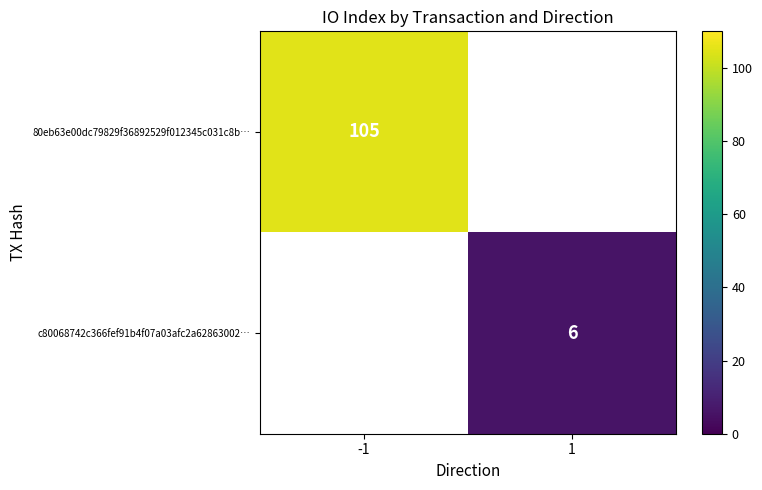

Rank the categories by 80eb63e00dc79829f36892529f012345c031c8b… value from highest to lowest.

-1, 1